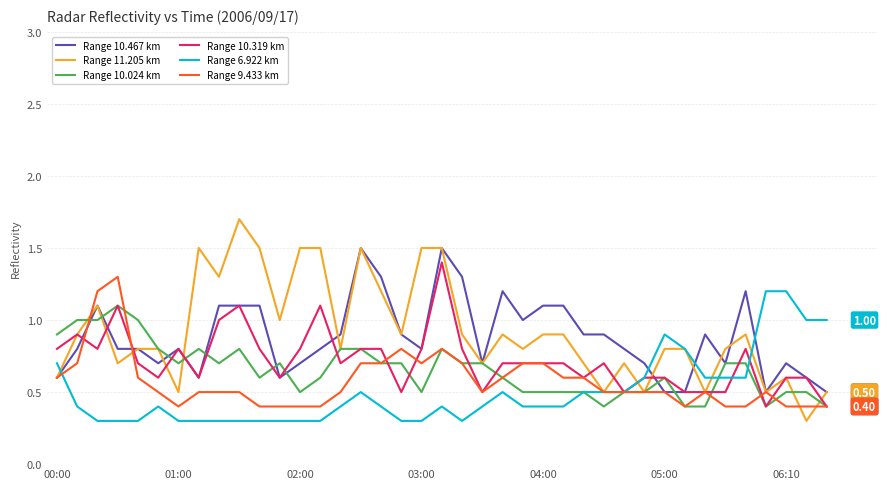

How many series are shown in this chart?

6